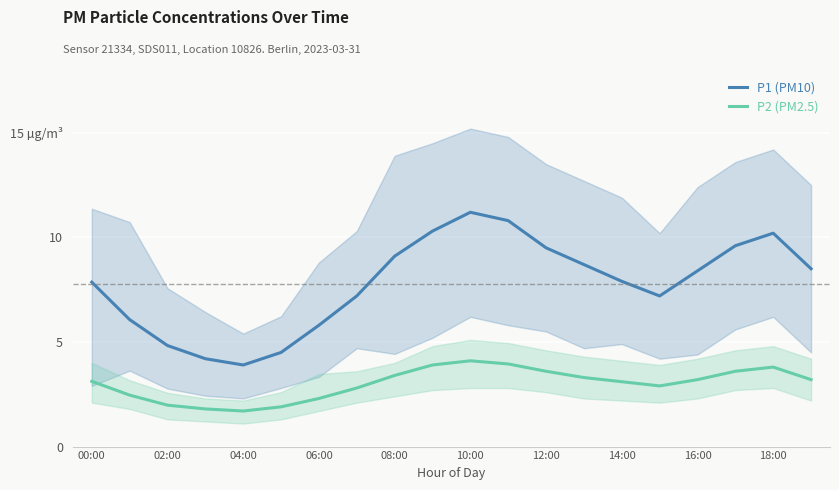

What is the total value across all series at 15?

10.1